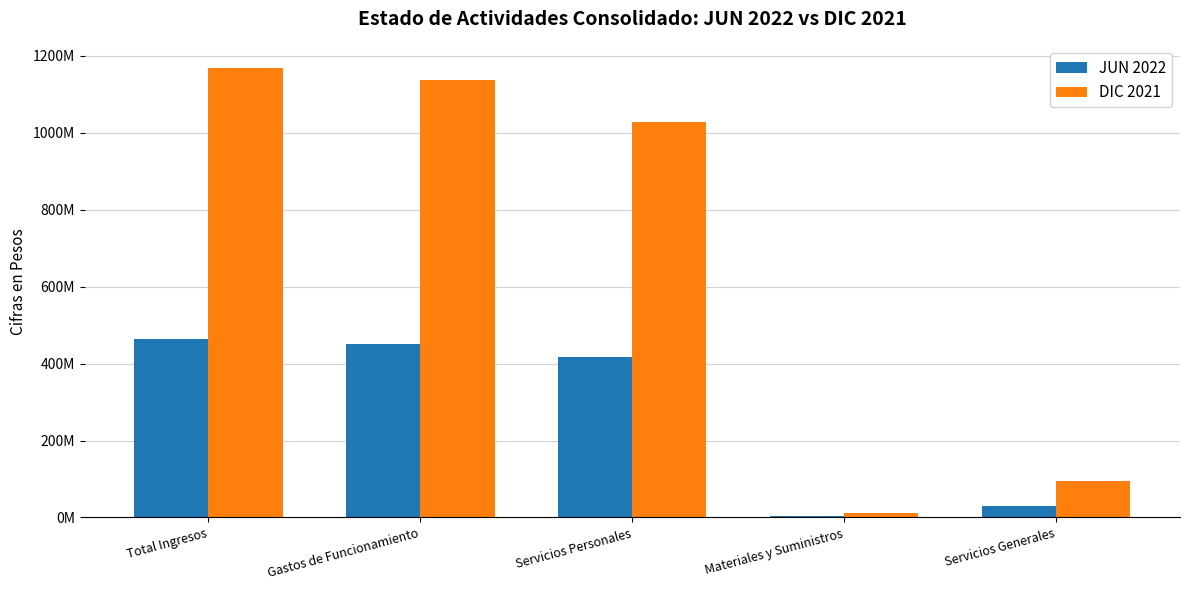

What is the maximum value shown in the chart?

1167206141